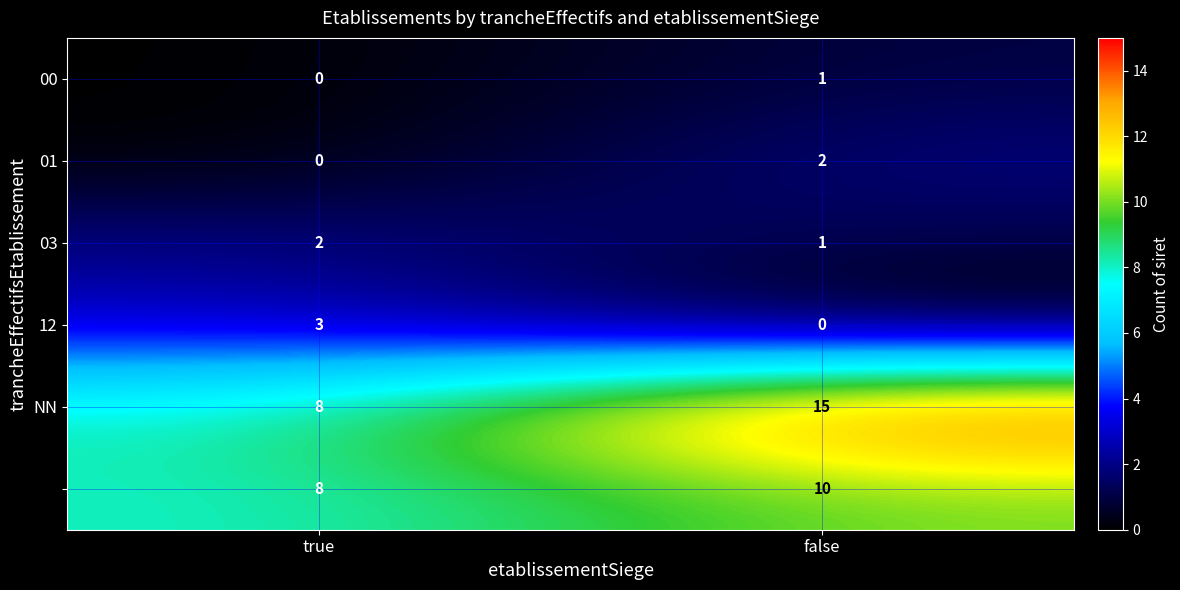

What is the greatest value displayed?

15